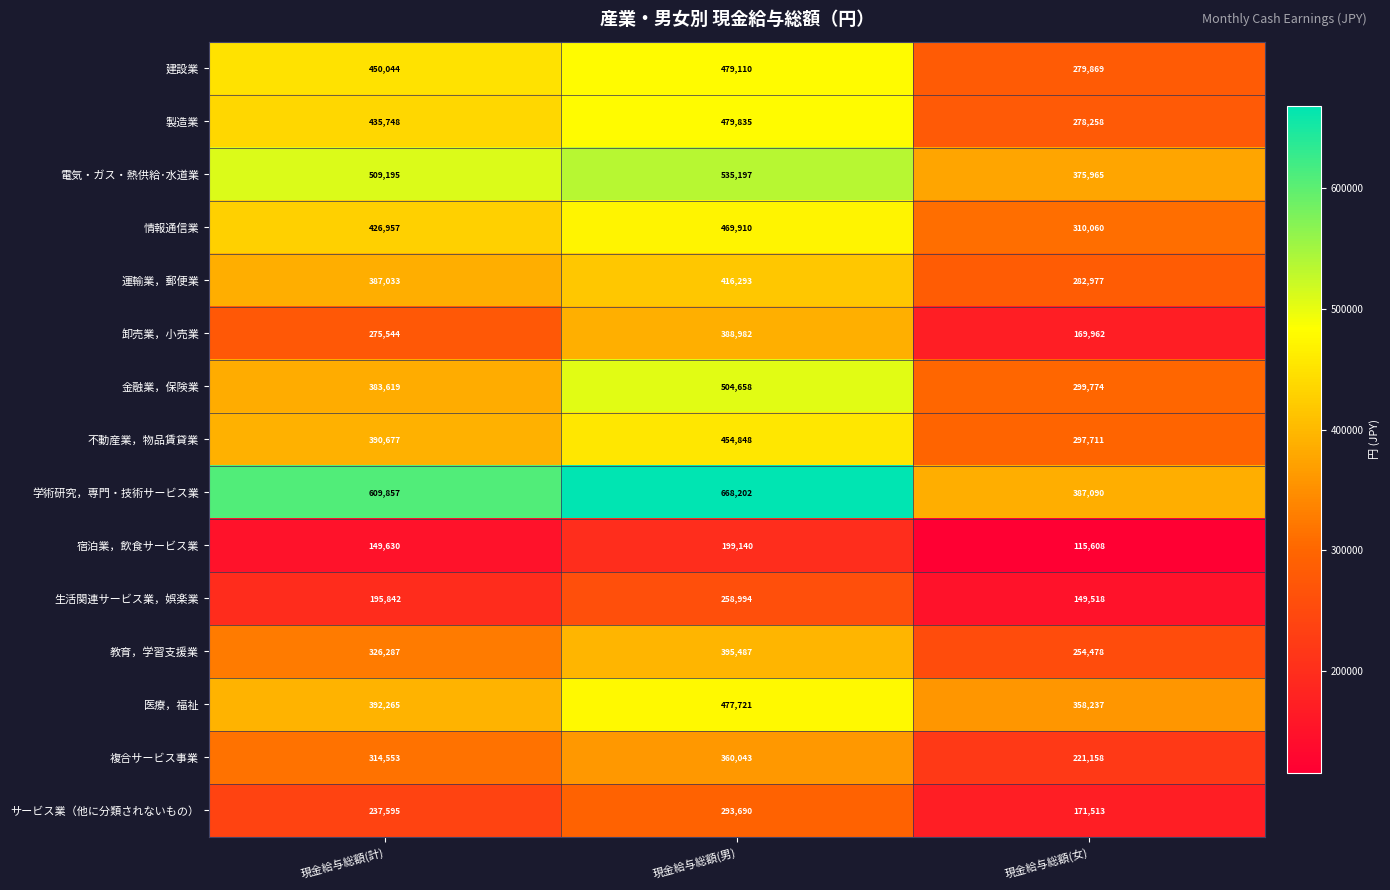

What is the difference between the maximum and second lowest values in the サービス業（他に分類されないもの） series?

56095